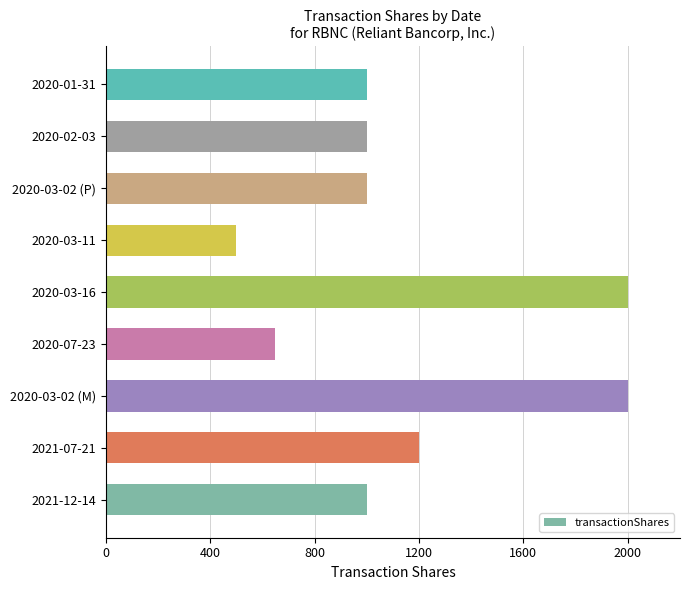

How many series are shown in this chart?

1